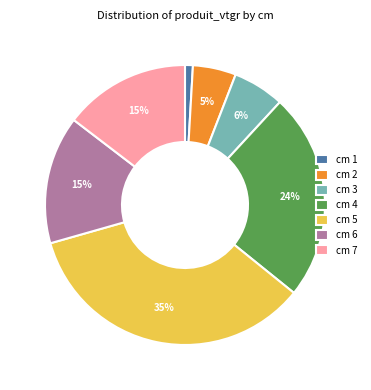

Is there any slice that represents more than half of the pie?

No